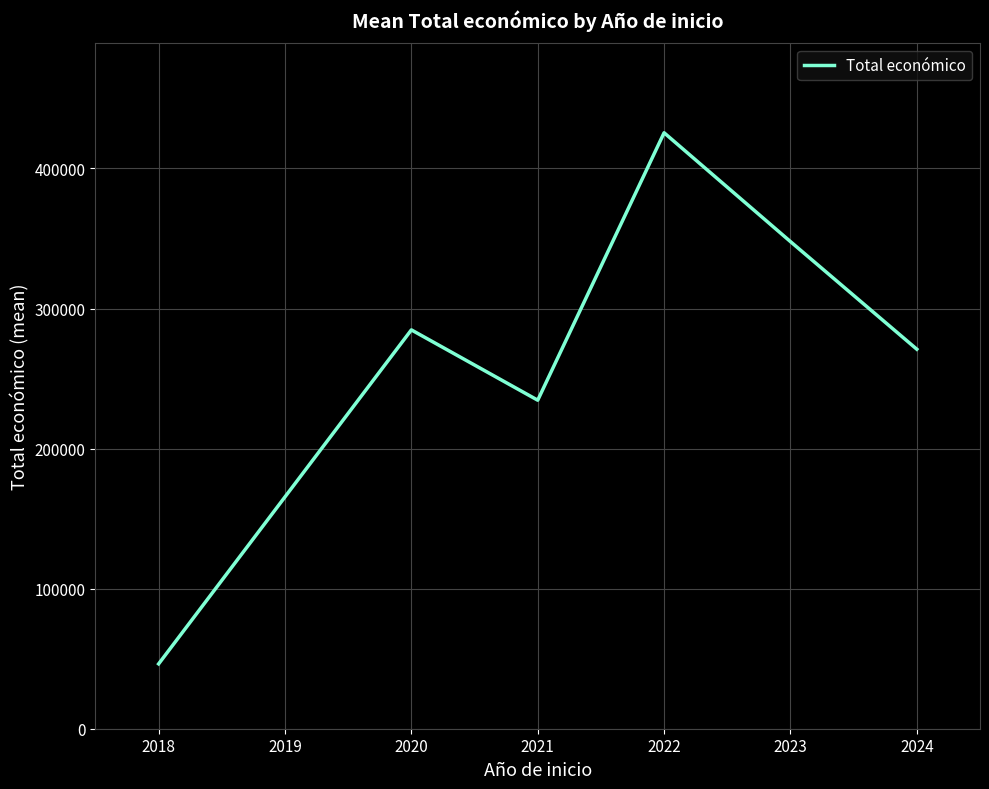

Rank the categories by value from lowest to highest.

2018, 2021, 2024, 2020, 2023, 2022